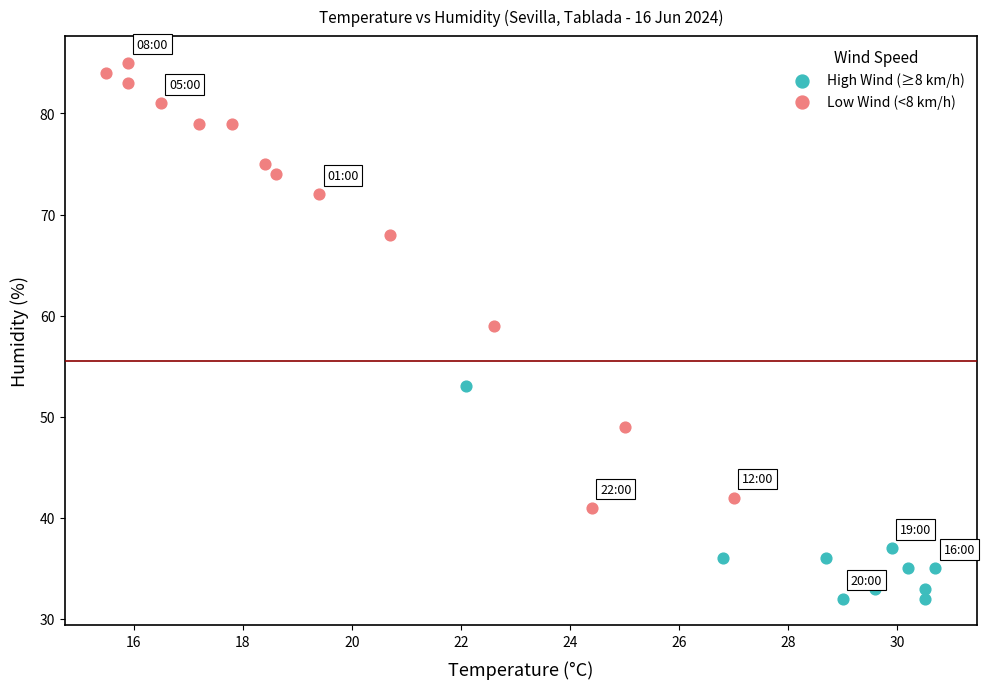

Which series has the largest Y range (max minus min)?

Low Wind (<8 km/h)